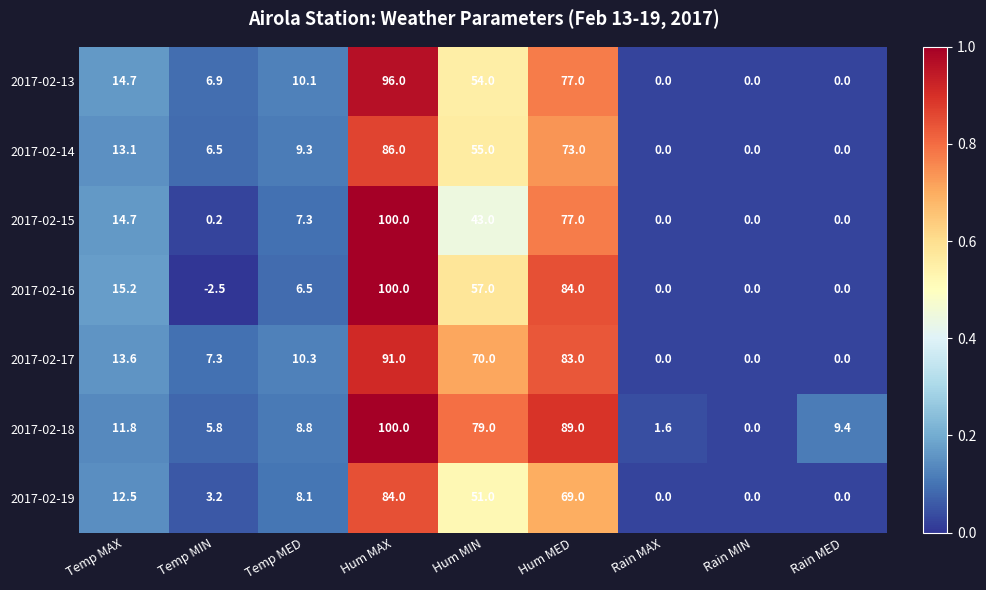

What value does the 2017-02-17 series have at Temp MAX?

13.6